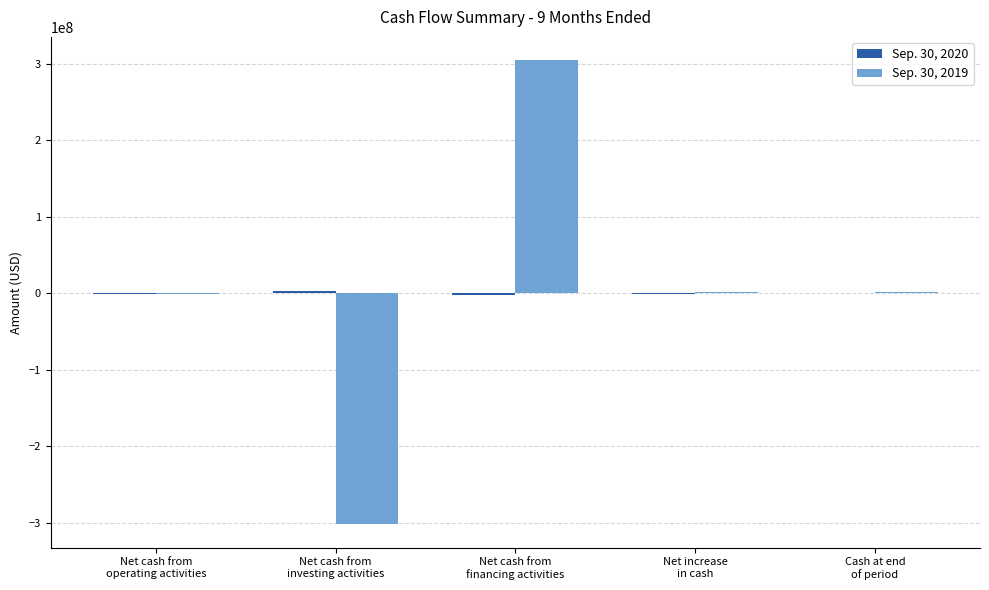

What is the maximum value shown in the chart?

305069000